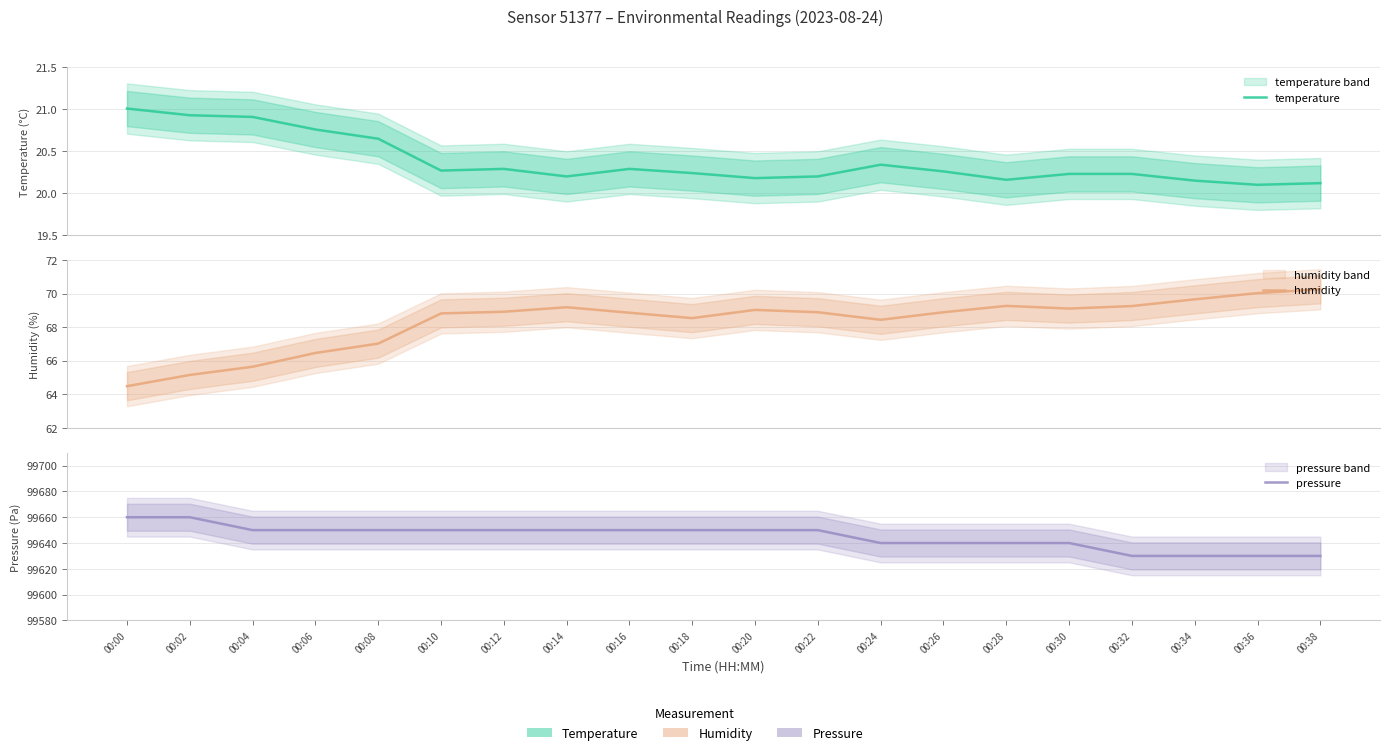

What is the maximum value shown in the chart?

99660.0